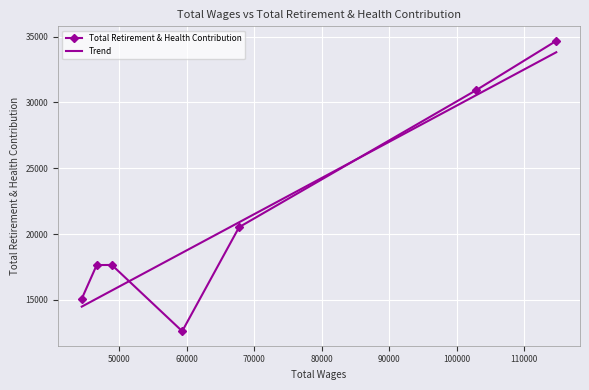

Rank the categories by value from highest to lowest.

114742.0, 102875.0, 67763.0, 48909.0, 46667.0, 44457.0, 59336.0